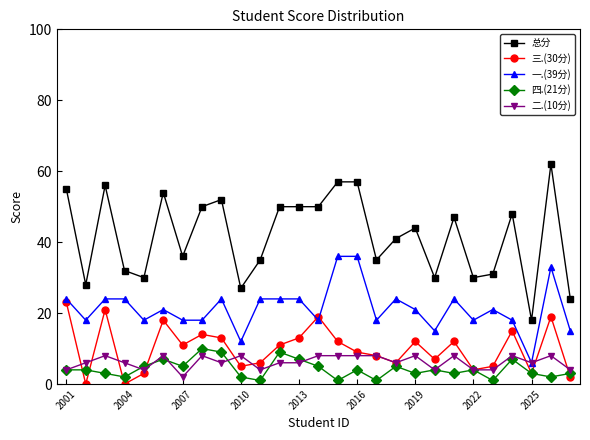

True or false: 一.(39分) has more than 1 points higher than both neighbors.

True